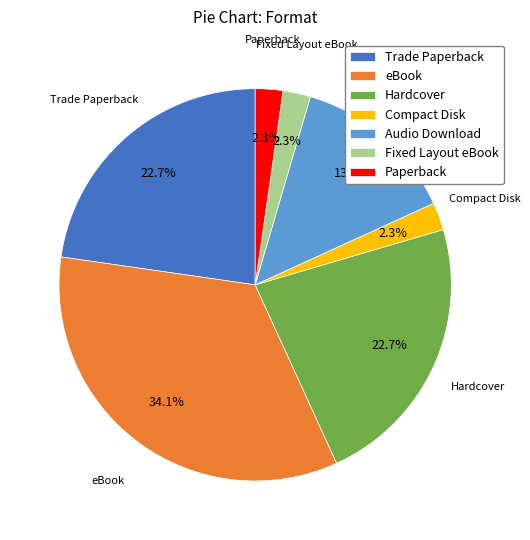

To the nearest percent, what is the combined percentage of Audio Download and Fixed Layout eBook?

16%